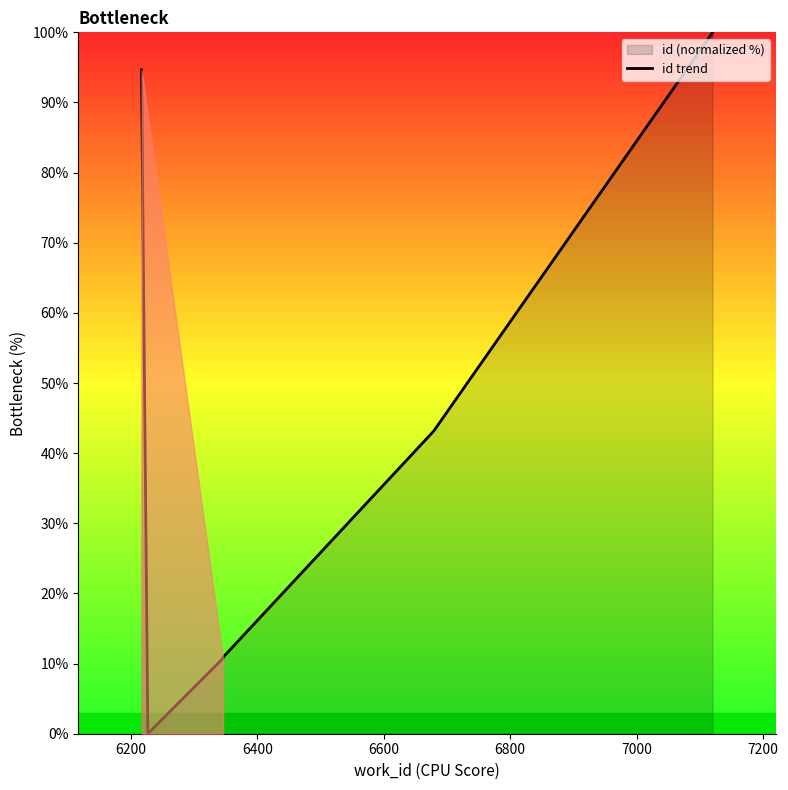

What is the difference between the maximum and minimum values?

100.0